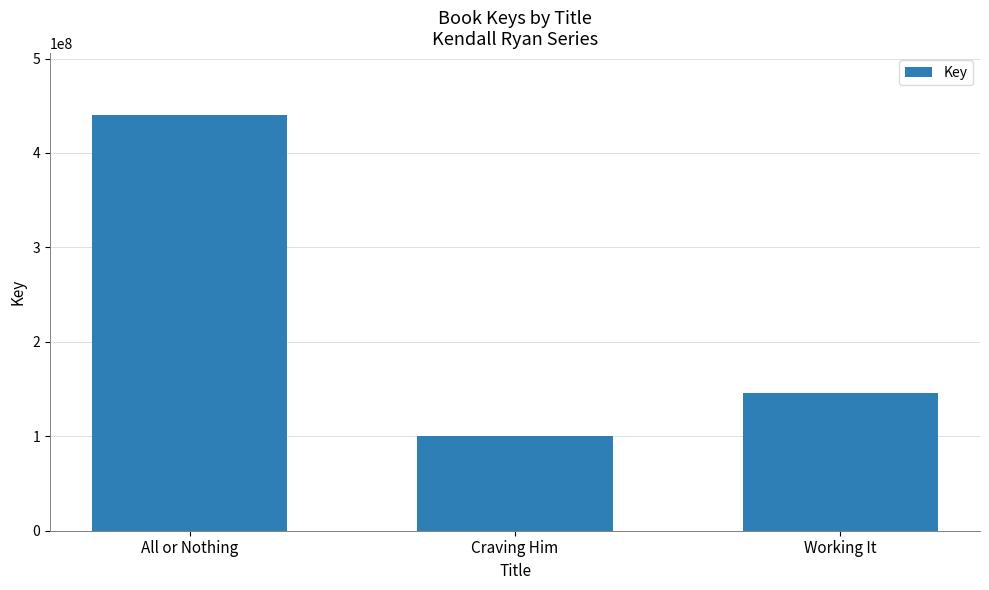

Where does the data first go above 146014272?

All or Nothing